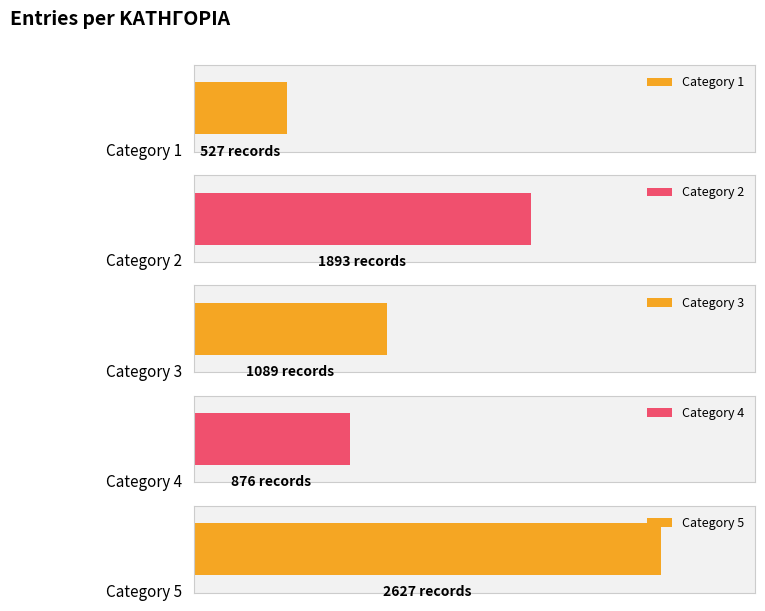

How many values are between 2 and 4?

3